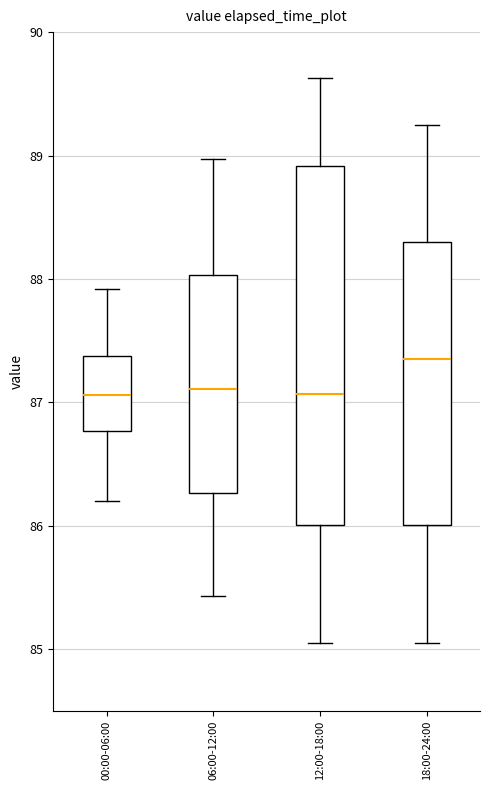

Comparing the boxes themselves (not the whiskers), which one is the tallest?

12:00-18:00